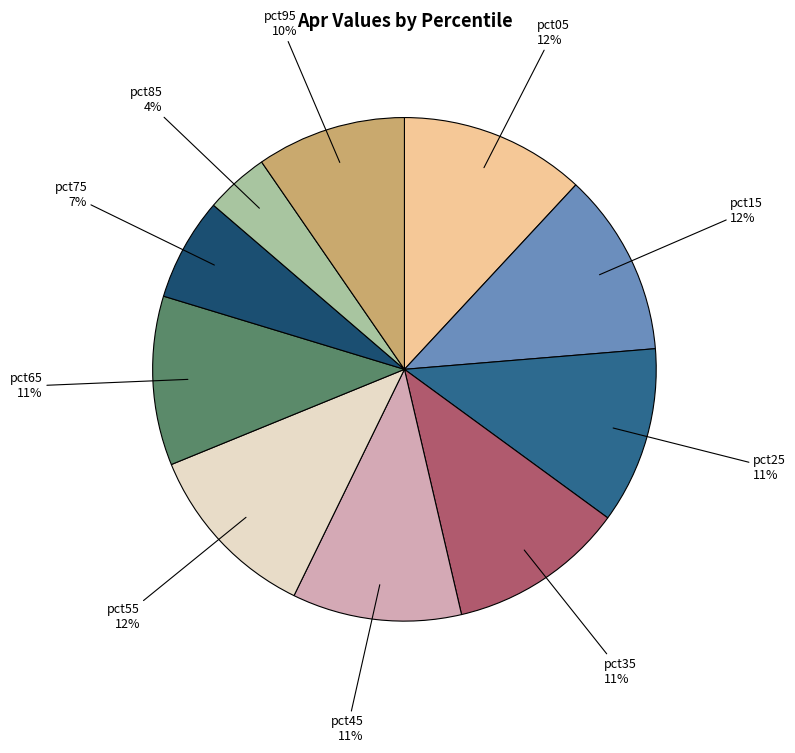

Which has a higher value, pct55 or pct65?

pct55